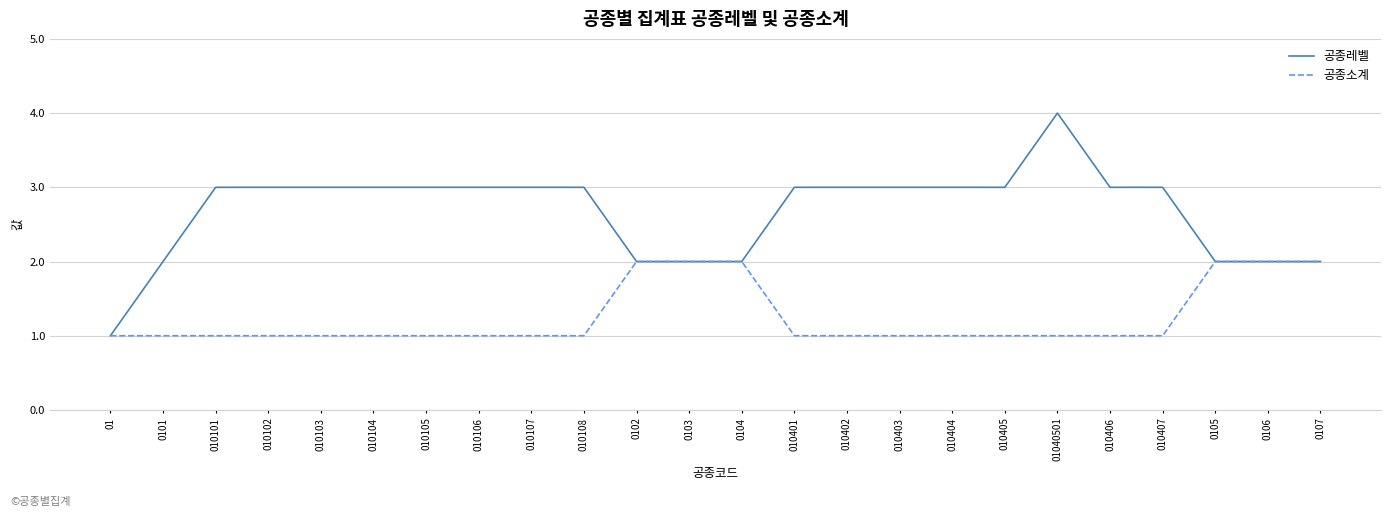

Rank the series by their maximum value, from highest to lowest.

공종레벨, 공종소계